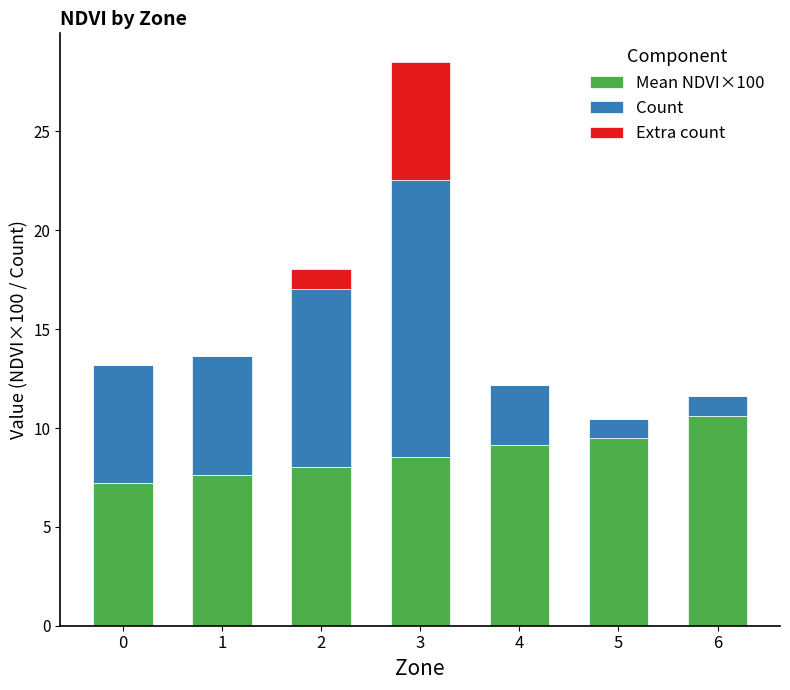

At which category is the sum across all series the highest?

3